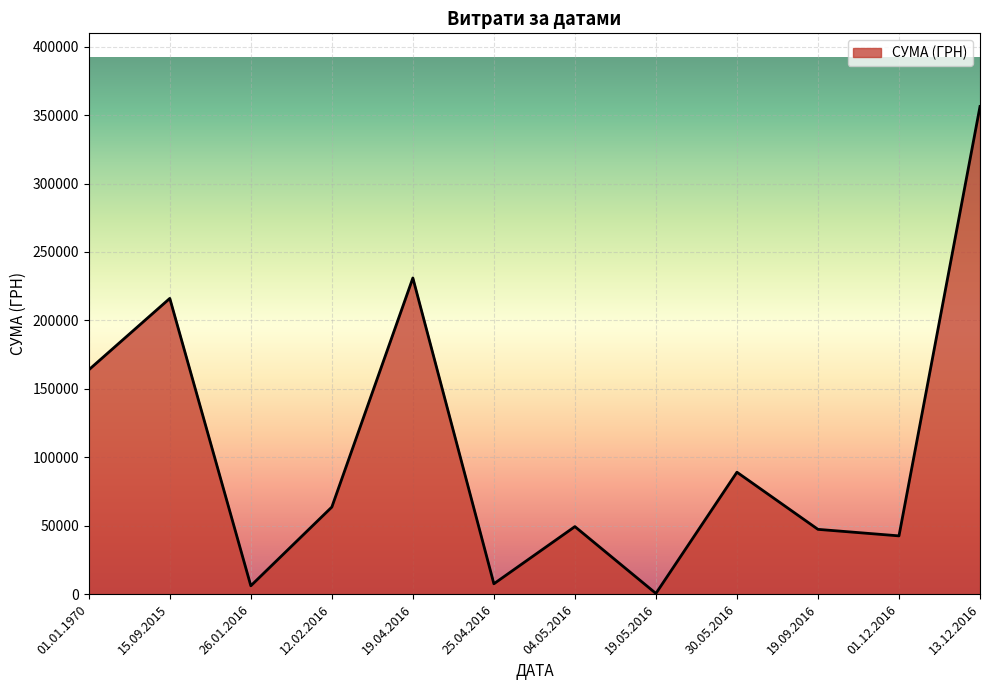

Which has a higher value, 12.02.2016 or 30.05.2016?

30.05.2016